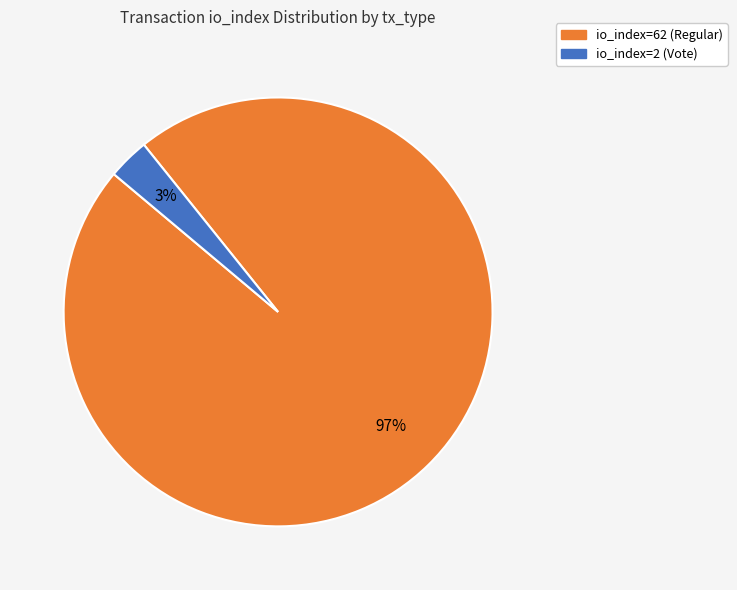

Which has a higher value, io_index=62 (Regular) or io_index=2 (Vote)?

io_index=62 (Regular)